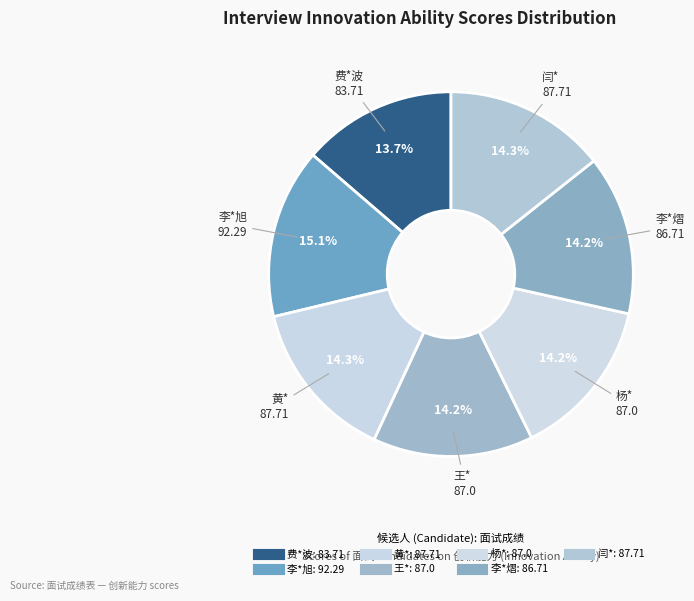

Rank the categories by value from lowest to highest.

费*波, 李*熠, 王*, 杨*, 黄*, 闫*, 李*旭